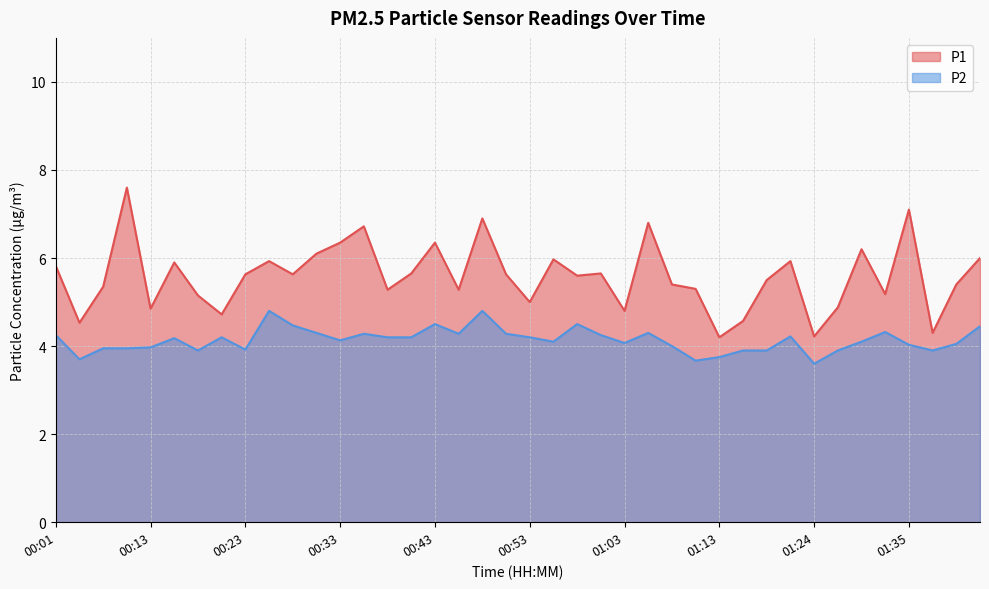

Which category has the lowest value in the P2 series?

01:24